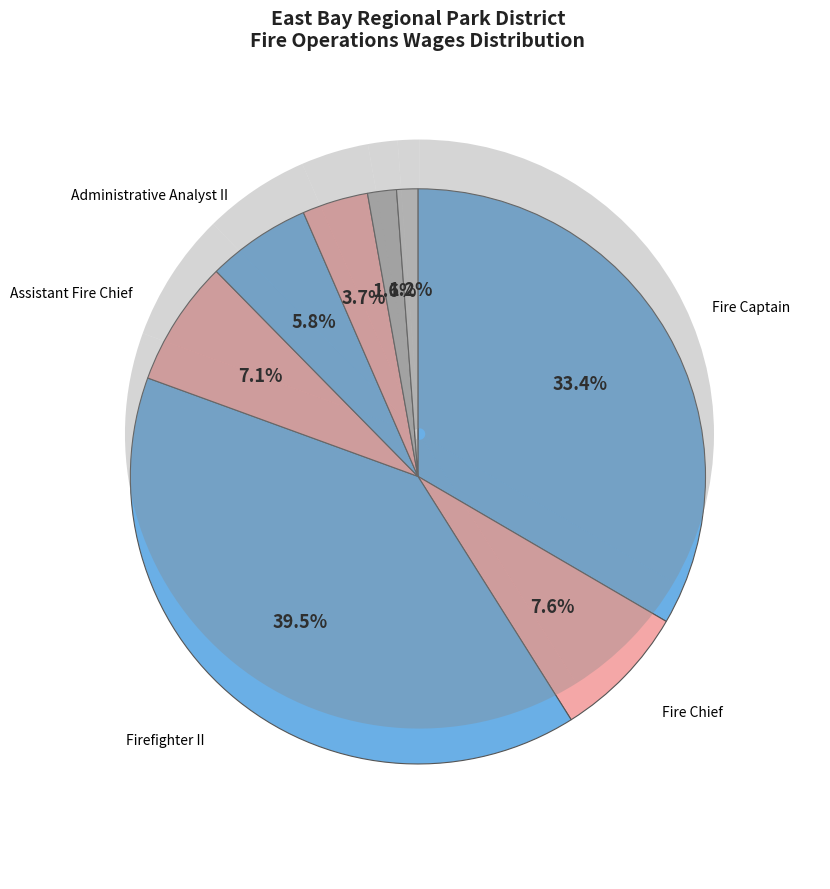

True or false: Fire Captain accounts for 24% of the total.

False